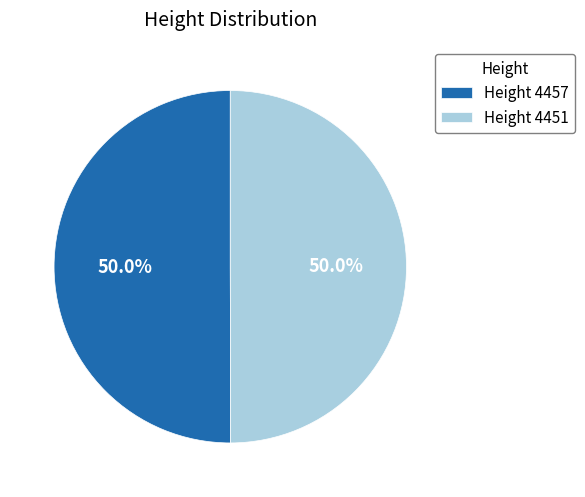

What is the ratio of the value at Height 4451 to the value at Height 4457?

1.0